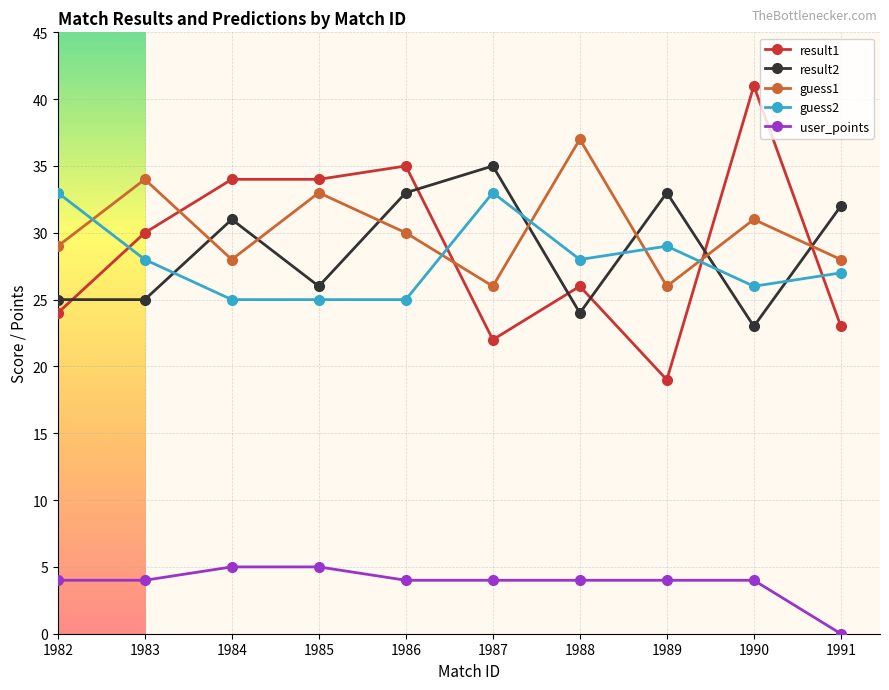

True or false: guess2 and user_points intersect in this chart.

False